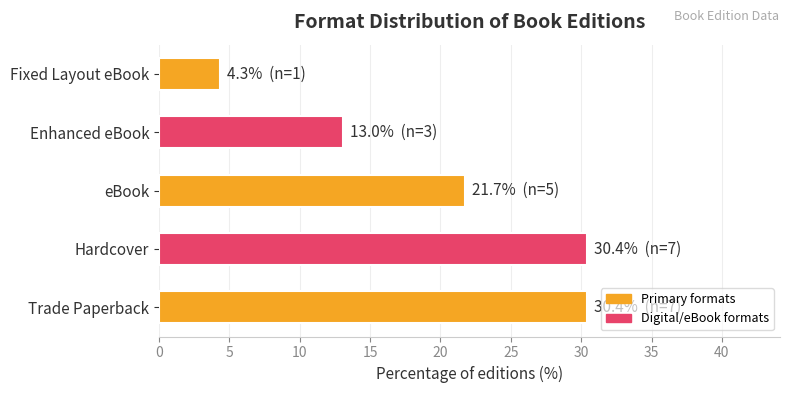

The value at Enhanced eBook is 22.5. True or false?

False